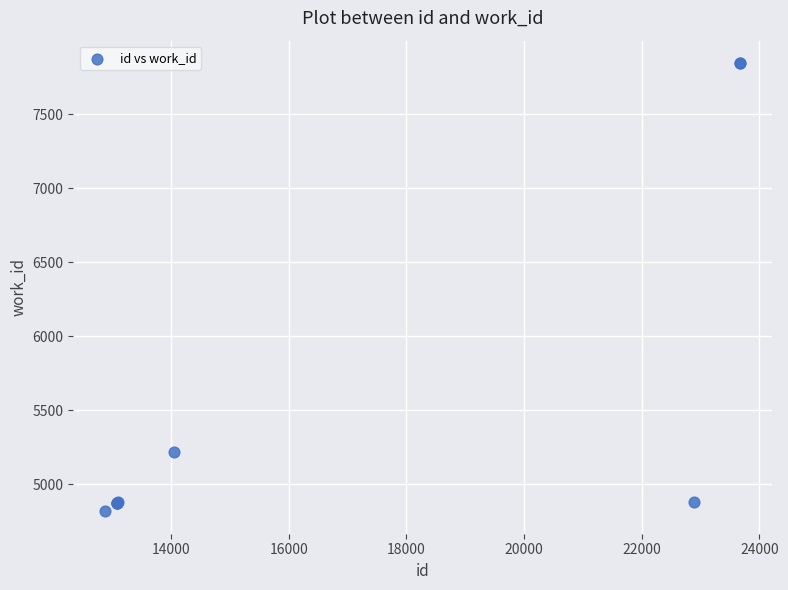

What Y value in the scatter plot is closest to 6331?

5219